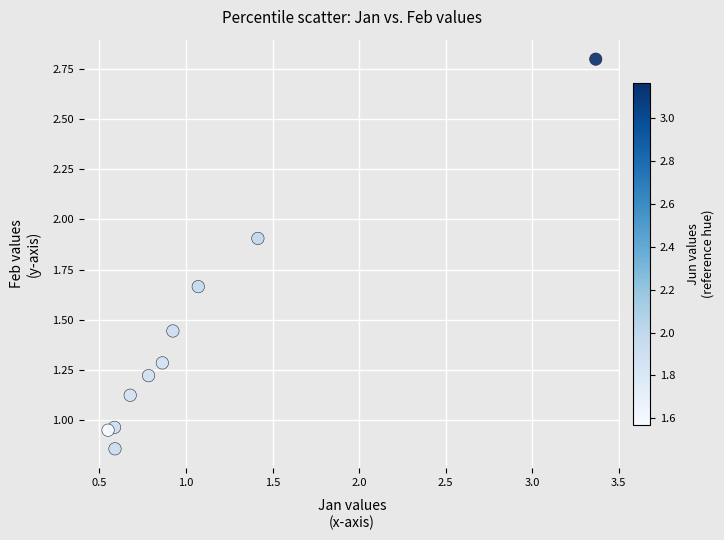

What is the range of X values (max minus min)?

2.8